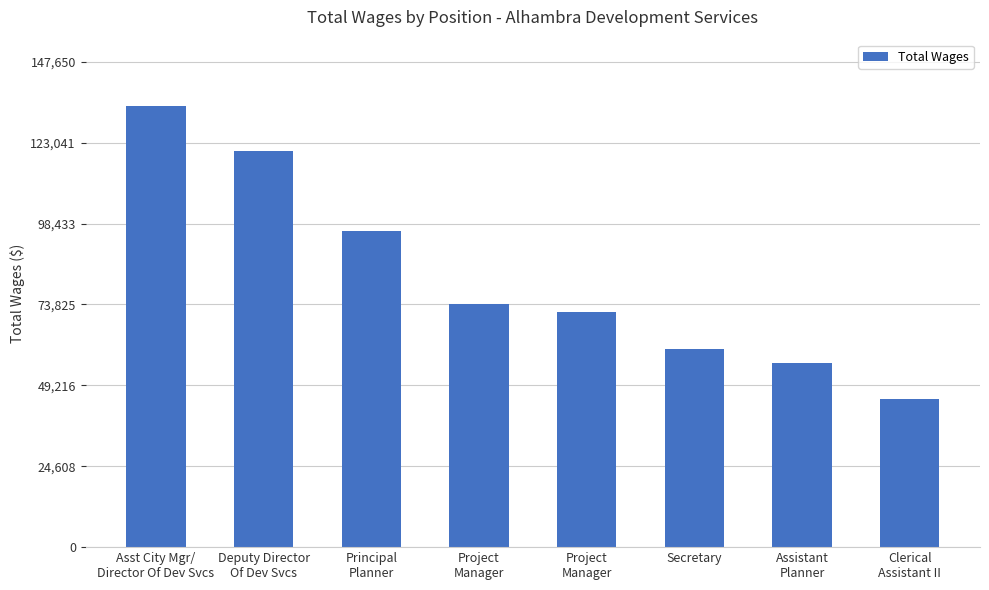

The chart shows a value of 27131 at Assistant
Planner. True or false?

False